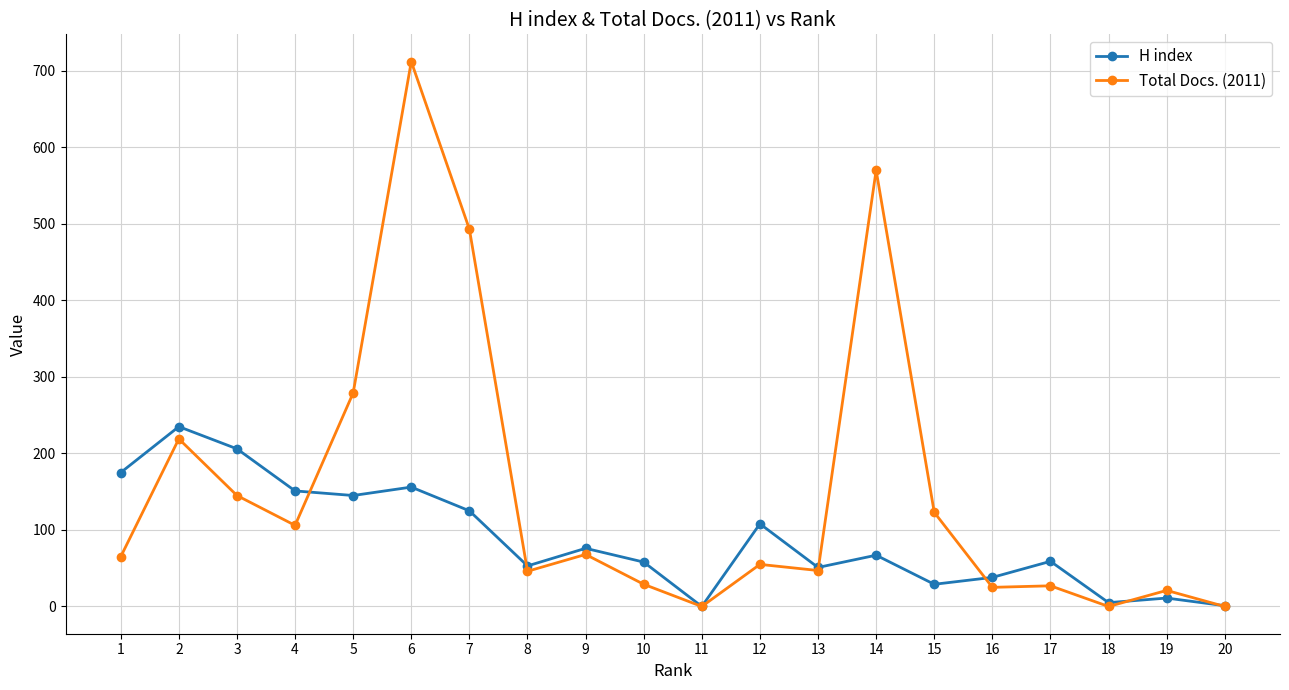

What are all the series names shown in the legend?

H index, Total Docs. (2011)